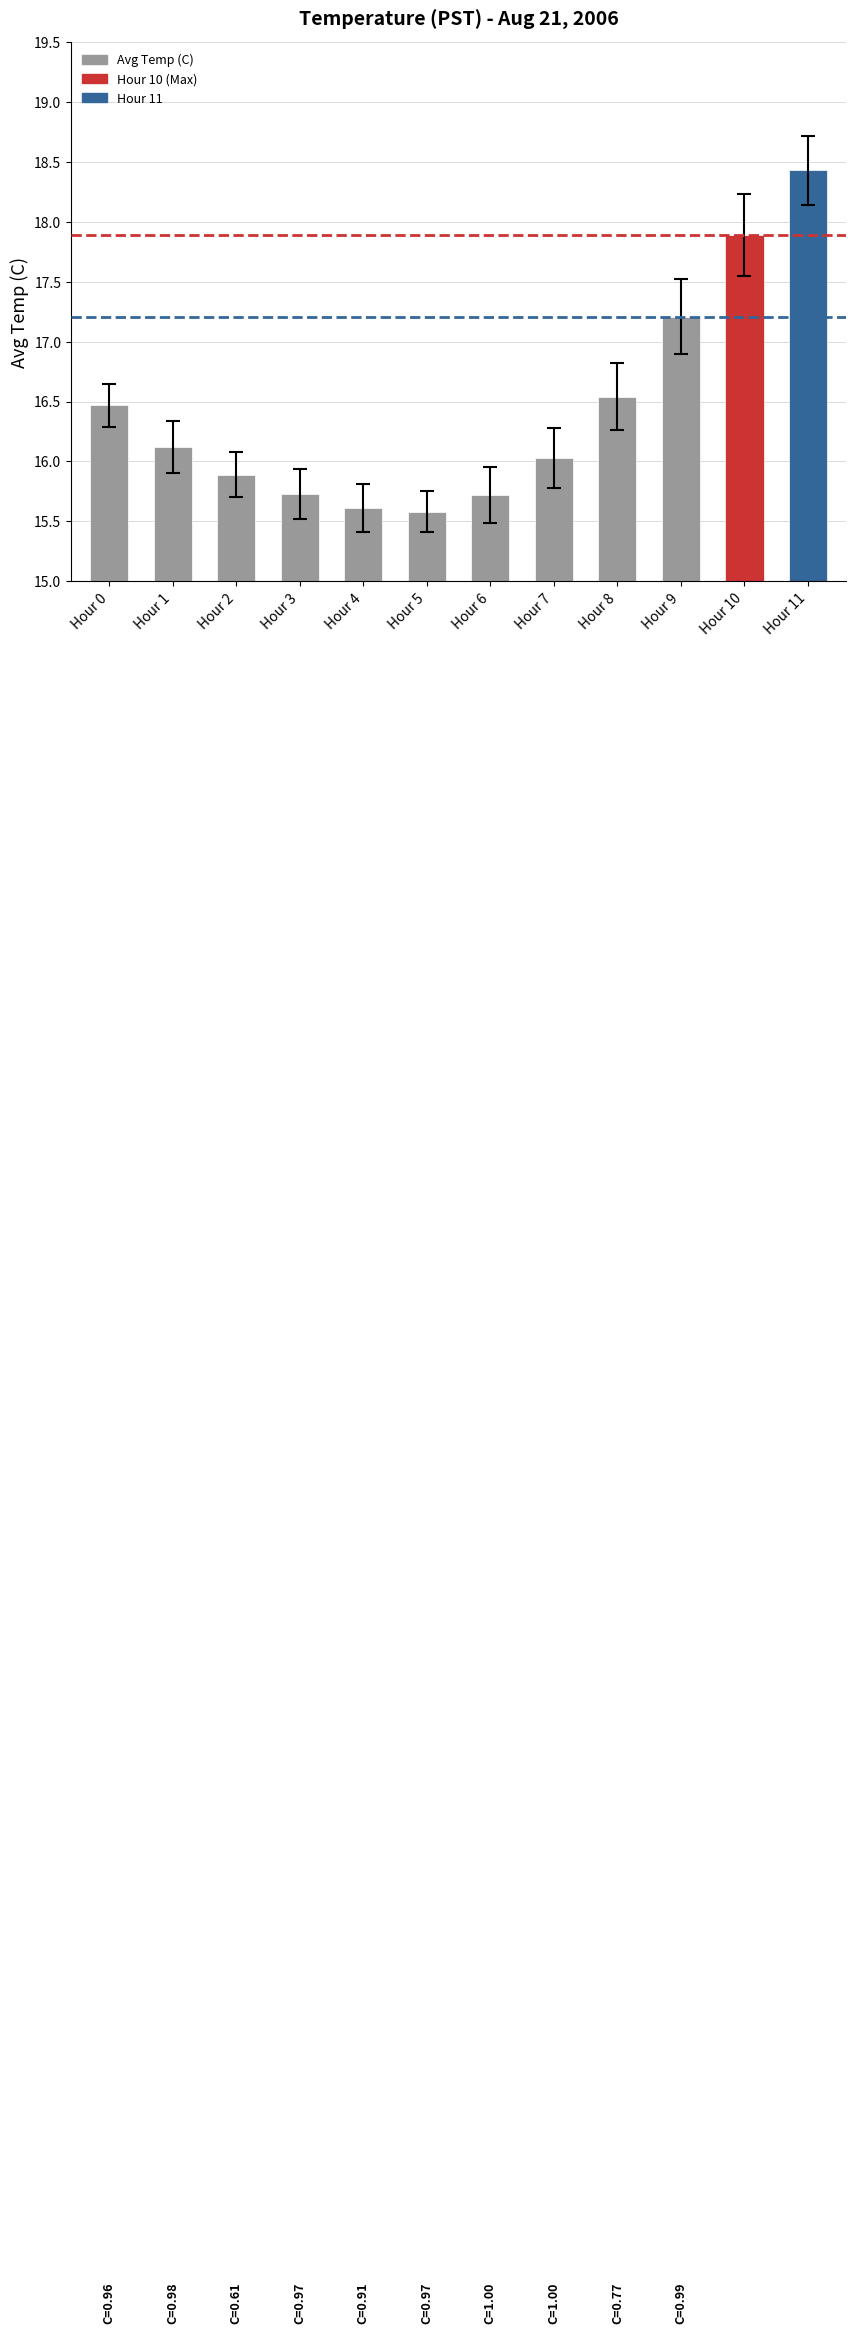

Where does the data first go above 16?

Hour 0